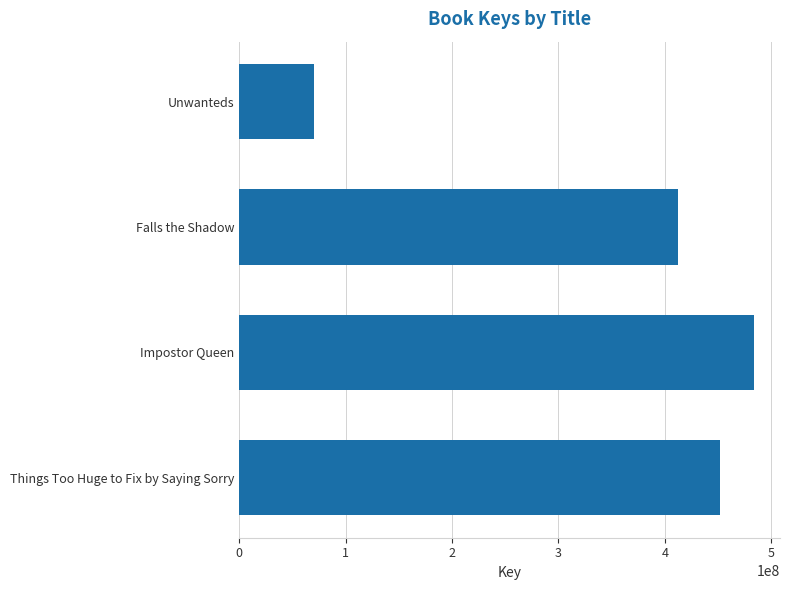

True or false: the data shows 70727444 at Unwanteds.

True